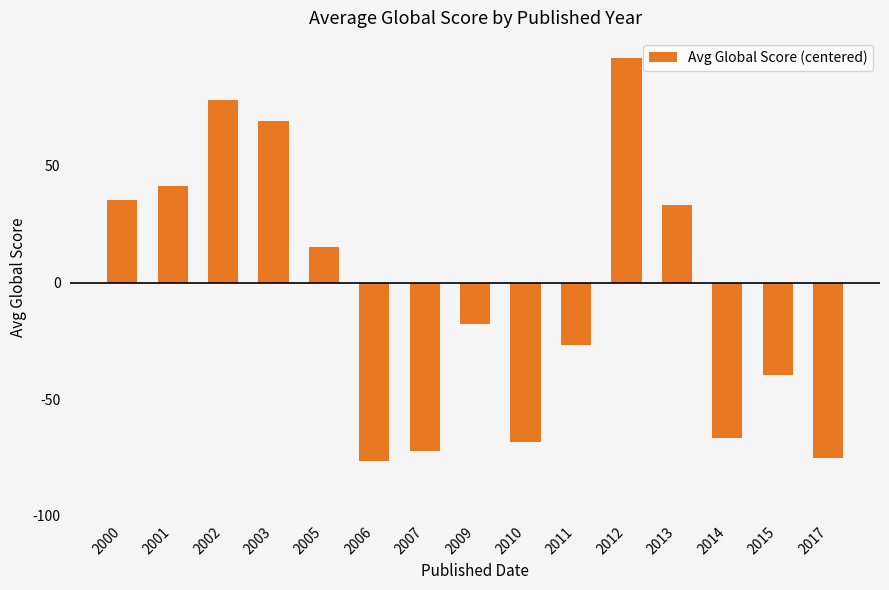

Which category has the highest value across all series?

2012